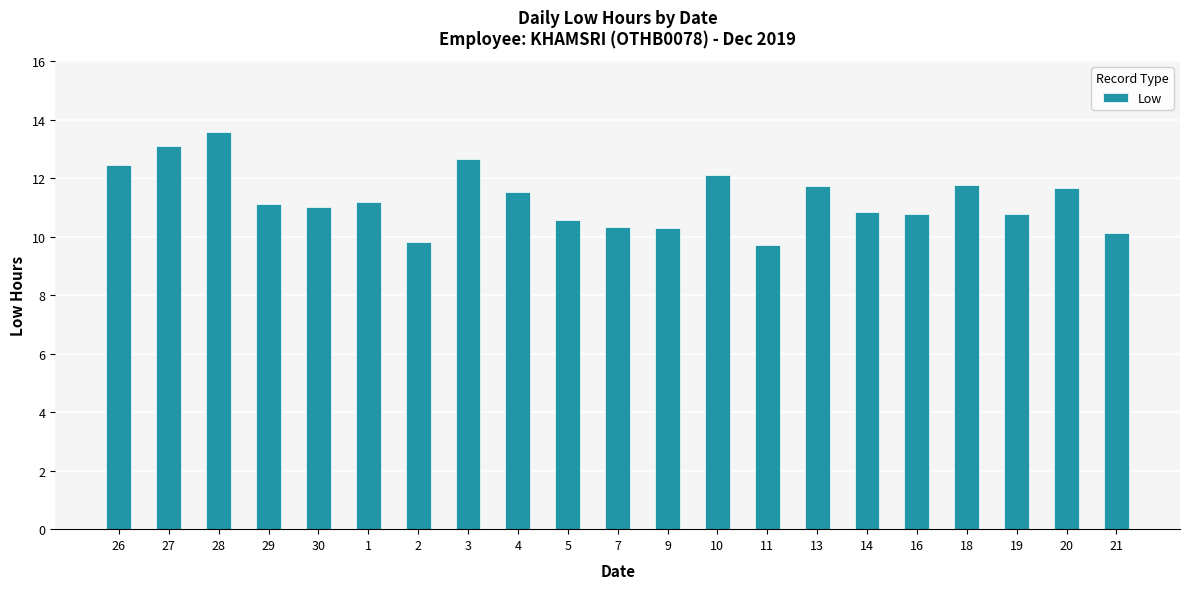

How many bars are there in total?

21